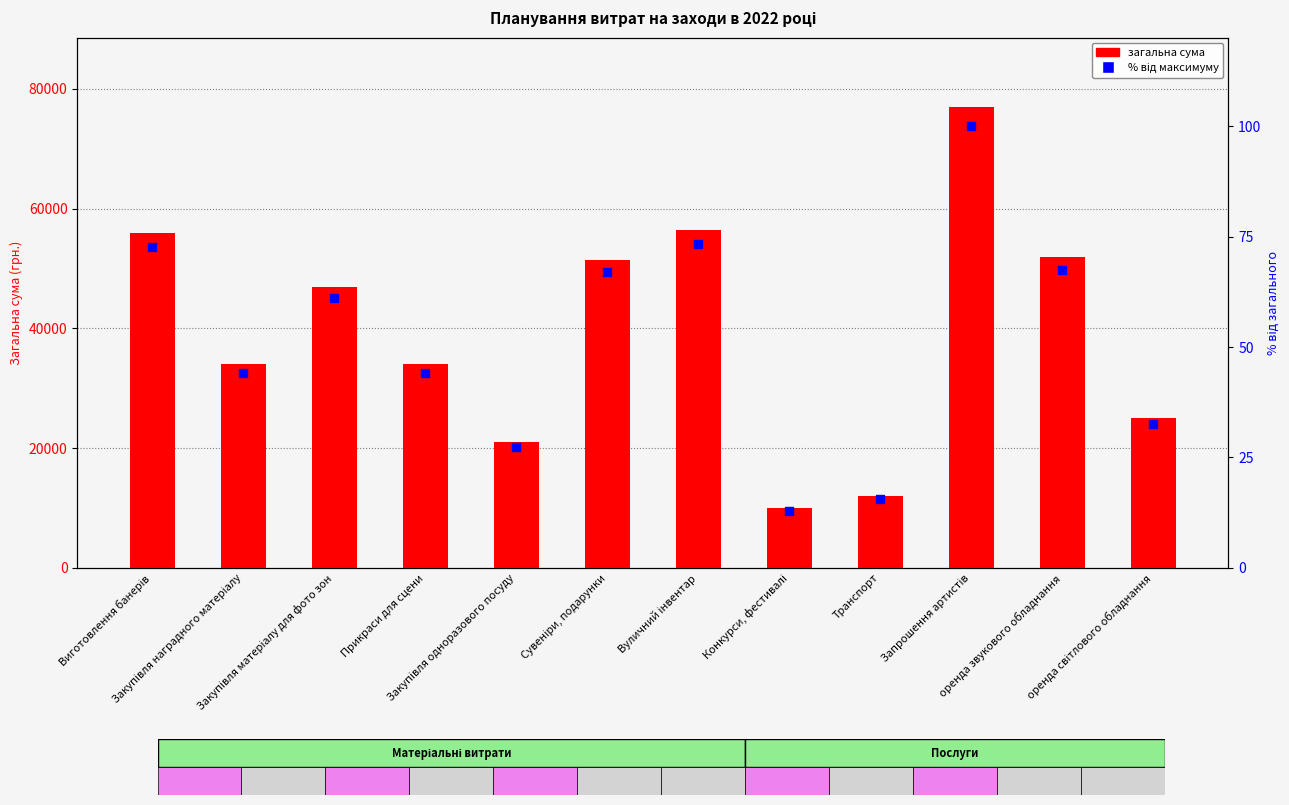

Which series has the largest total across all categories?

Загальна сума (грн.)